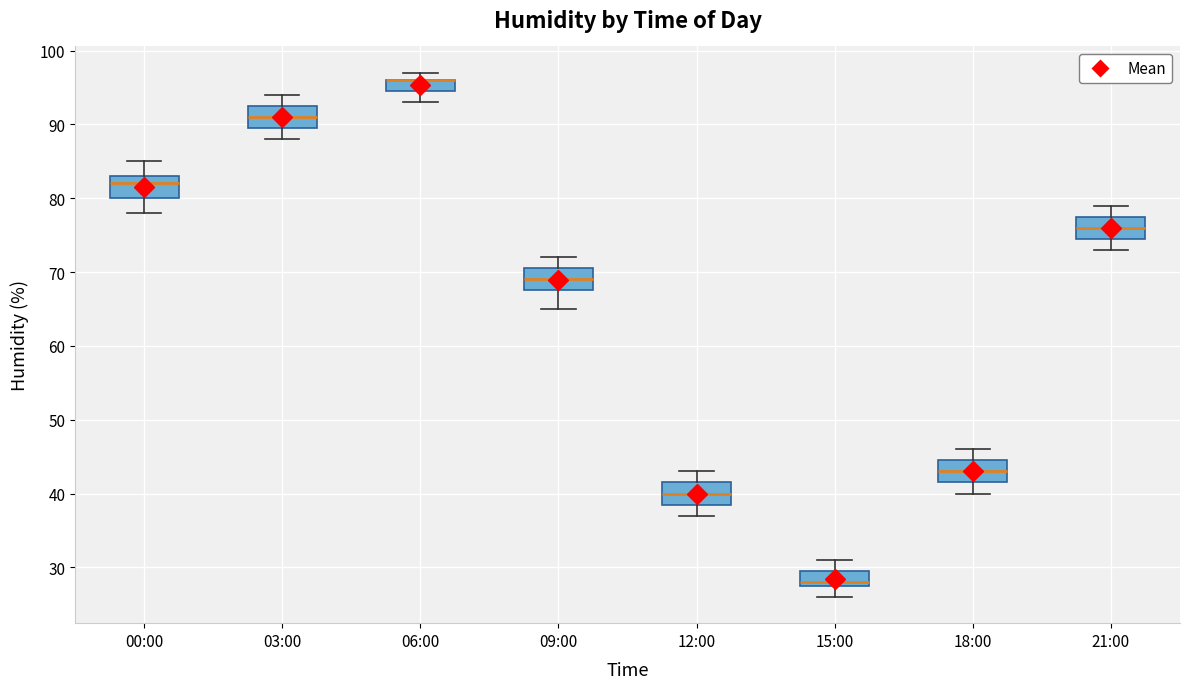

Reading left to right, read every box against the y-axis: the position of its median line, the range the box covers, and the ends of its whiskers. The values are not printed on the chart, so give them approximately, as read against the axis.

00:00: median 82, box 80 to 83, whiskers 78 to 85
03:00: median 91, box 90 to 93, whiskers 88 to 94
06:00: median 96 (drawn on the box's upper edge), box 95 to 96, whiskers 93 to 97
09:00: median 69, box 68 to 71, whiskers 65 to 72
12:00: median 40, box 39 to 42, whiskers 37 to 43
15:00: median 28 (just above the box's lower edge), box 28 to 30, whiskers 26 to 31
18:00: median 43, box 42 to 45, whiskers 40 to 46
21:00: median 76, box 75 to 78, whiskers 73 to 79